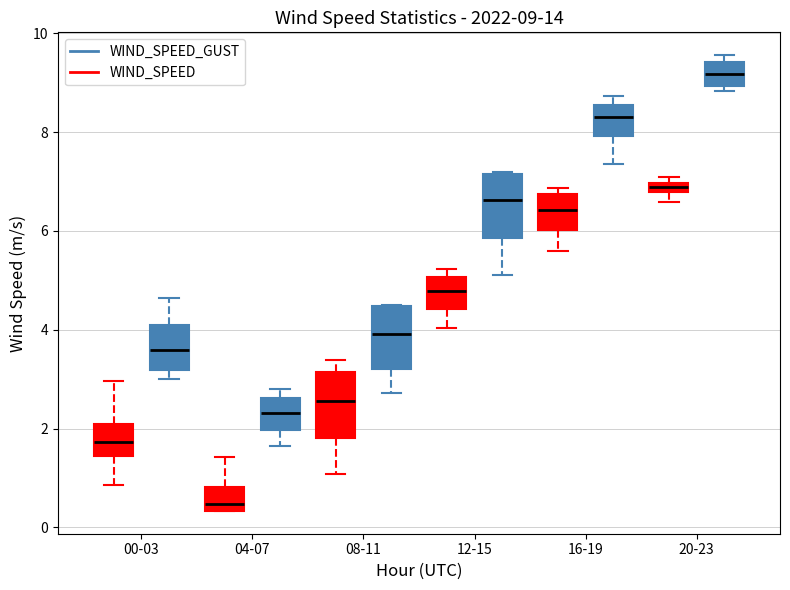

Which box has the highest median line?

20-23 (WIND_SPEED_GUST)